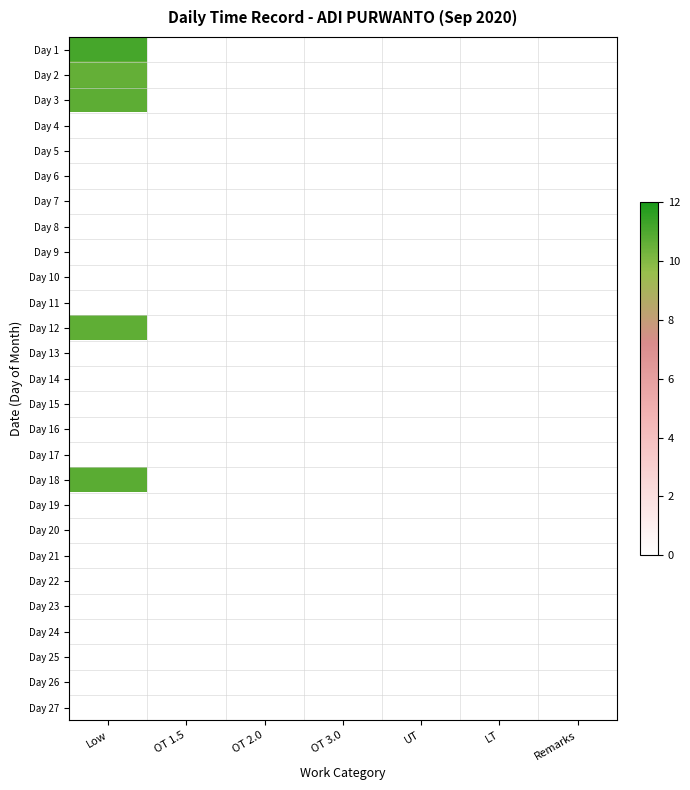

Reading right to left, transcribe all the data shown in this chart.

Day 1: Remarks=0.0	LT=0.0	UT=0.0	OT 3.0=0.0	OT 2.0=0.0	OT 1.5=0.0	Low=11.1
Day 2: Remarks=0.0	LT=0.0	UT=0.0	OT 3.0=0.0	OT 2.0=0.0	OT 1.5=0.0	Low=10.6
Day 3: Remarks=0.0	LT=0.0	UT=0.0	OT 3.0=0.0	OT 2.0=0.0	OT 1.5=0.0	Low=10.7
Day 4: Remarks=0.0	LT=0.0	UT=0.0	OT 3.0=0.0	OT 2.0=0.0	OT 1.5=0.0	Low=0.0
Day 5: Remarks=0.0	LT=0.0	UT=0.0	OT 3.0=0.0	OT 2.0=0.0	OT 1.5=0.0	Low=0.0
Day 6: Remarks=0.0	LT=0.0	UT=0.0	OT 3.0=0.0	OT 2.0=0.0	OT 1.5=0.0	Low=0.0
Day 7: Remarks=0.0	LT=0.0	UT=0.0	OT 3.0=0.0	OT 2.0=0.0	OT 1.5=0.0	Low=0.0
Day 8: Remarks=0.0	LT=0.0	UT=0.0	OT 3.0=0.0	OT 2.0=0.0	OT 1.5=0.0	Low=0.0
Day 9: Remarks=0.0	LT=0.0	UT=0.0	OT 3.0=0.0	OT 2.0=0.0	OT 1.5=0.0	Low=0.0
Day 10: Remarks=0.0	LT=0.0	UT=0.0	OT 3.0=0.0	OT 2.0=0.0	OT 1.5=0.0	Low=0.0
Day 11: Remarks=0.0	LT=0.0	UT=0.0	OT 3.0=0.0	OT 2.0=0.0	OT 1.5=0.0	Low=0.0
Day 12: Remarks=0.0	LT=0.0	UT=0.0	OT 3.0=0.0	OT 2.0=0.0	OT 1.5=0.0	Low=10.7
Day 13: Remarks=0.0	LT=0.0	UT=0.0	OT 3.0=0.0	OT 2.0=0.0	OT 1.5=0.0	Low=0.0
Day 14: Remarks=0.0	LT=0.0	UT=0.0	OT 3.0=0.0	OT 2.0=0.0	OT 1.5=0.0	Low=0.0
Day 15: Remarks=0.0	LT=0.0	UT=0.0	OT 3.0=0.0	OT 2.0=0.0	OT 1.5=0.0	Low=0.0
Day 16: Remarks=0.0	LT=0.0	UT=0.0	OT 3.0=0.0	OT 2.0=0.0	OT 1.5=0.0	Low=0.0
Day 17: Remarks=0.0	LT=0.0	UT=0.0	OT 3.0=0.0	OT 2.0=0.0	OT 1.5=0.0	Low=0.0
Day 18: Remarks=0.0	LT=0.0	UT=0.0	OT 3.0=0.0	OT 2.0=0.0	OT 1.5=0.0	Low=10.7
Day 19: Remarks=0.0	LT=0.0	UT=0.0	OT 3.0=0.0	OT 2.0=0.0	OT 1.5=0.0	Low=0.0
Day 20: Remarks=0.0	LT=0.0	UT=0.0	OT 3.0=0.0	OT 2.0=0.0	OT 1.5=0.0	Low=0.0
Day 21: Remarks=0.0	LT=0.0	UT=0.0	OT 3.0=0.0	OT 2.0=0.0	OT 1.5=0.0	Low=0.0
Day 22: Remarks=0.0	LT=0.0	UT=0.0	OT 3.0=0.0	OT 2.0=0.0	OT 1.5=0.0	Low=0.0
Day 23: Remarks=0.0	LT=0.0	UT=0.0	OT 3.0=0.0	OT 2.0=0.0	OT 1.5=0.0	Low=0.0
Day 24: Remarks=0.0	LT=0.0	UT=0.0	OT 3.0=0.0	OT 2.0=0.0	OT 1.5=0.0	Low=0.0
Day 25: Remarks=0.0	LT=0.0	UT=0.0	OT 3.0=0.0	OT 2.0=0.0	OT 1.5=0.0	Low=0.0
Day 26: Remarks=0.0	LT=0.0	UT=0.0	OT 3.0=0.0	OT 2.0=0.0	OT 1.5=0.0	Low=0.0
Day 27: Remarks=0.0	LT=0.0	UT=0.0	OT 3.0=0.0	OT 2.0=0.0	OT 1.5=0.0	Low=0.0